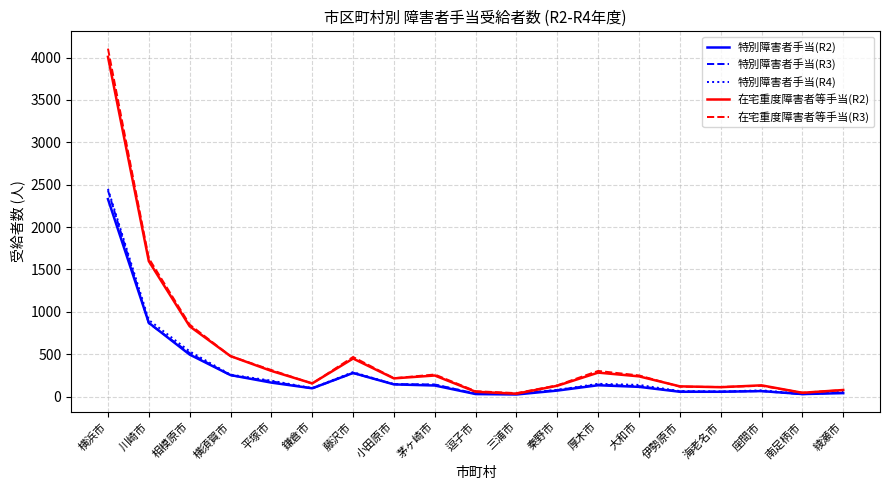

Is the value of 在宅重度障害者等手当(R2) at 小田原市 greater than the value of 特別障害者手当(R4) at 伊勢原市?

Yes